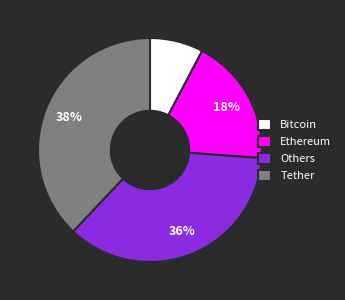

Which slice is the largest?

Tether